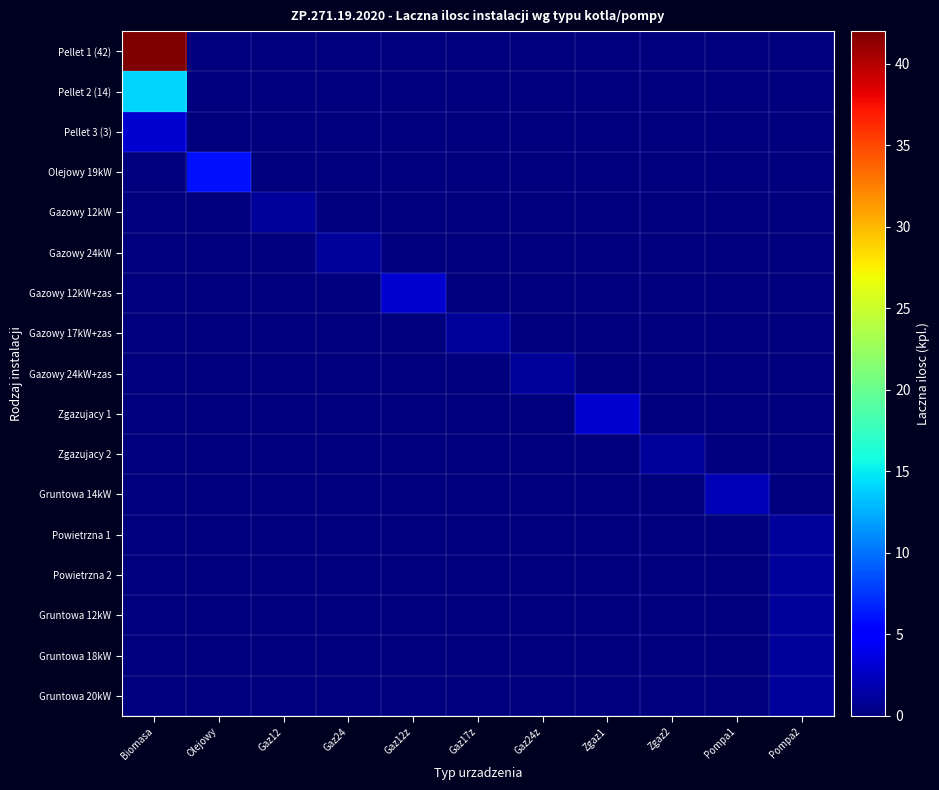

Rank the series at Olejowy from lowest to highest value.

Pellet 1 (42), Pellet 2 (14), Pellet 3 (3), Gazowy 12kW, Gazowy 24kW, Gazowy 12kW+zas, Gazowy 17kW+zas, Gazowy 24kW+zas, Zgazujacy 1, Zgazujacy 2, Gruntowa 14kW, Powietrzna 1, Powietrzna 2, Gruntowa 12kW, Gruntowa 18kW, Gruntowa 20kW, Olejowy 19kW